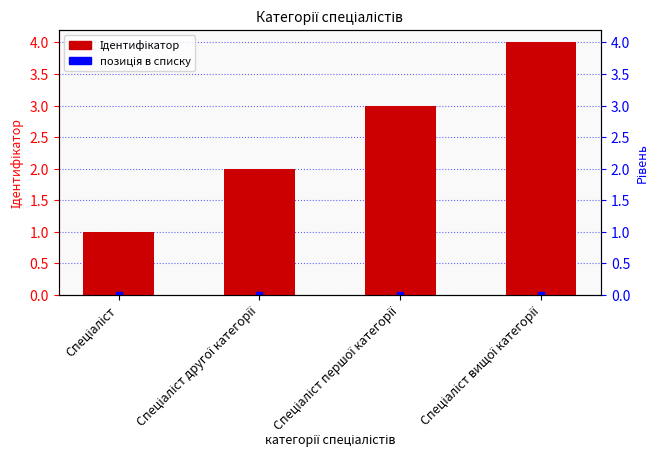

Read the value at Спеціаліст другої категорії.

2